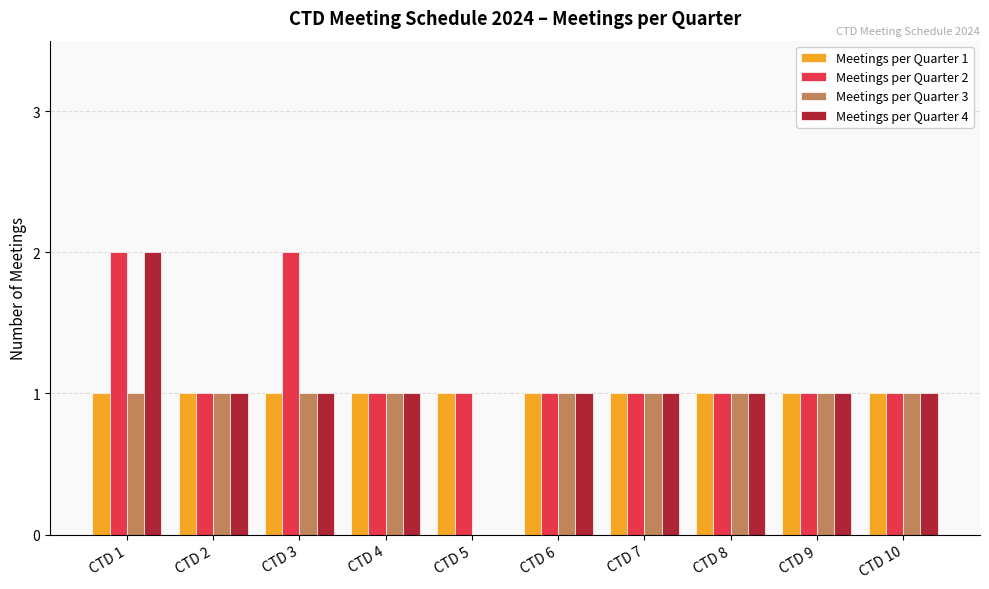

What is the average value of the Meetings per Quarter 3 series?

1